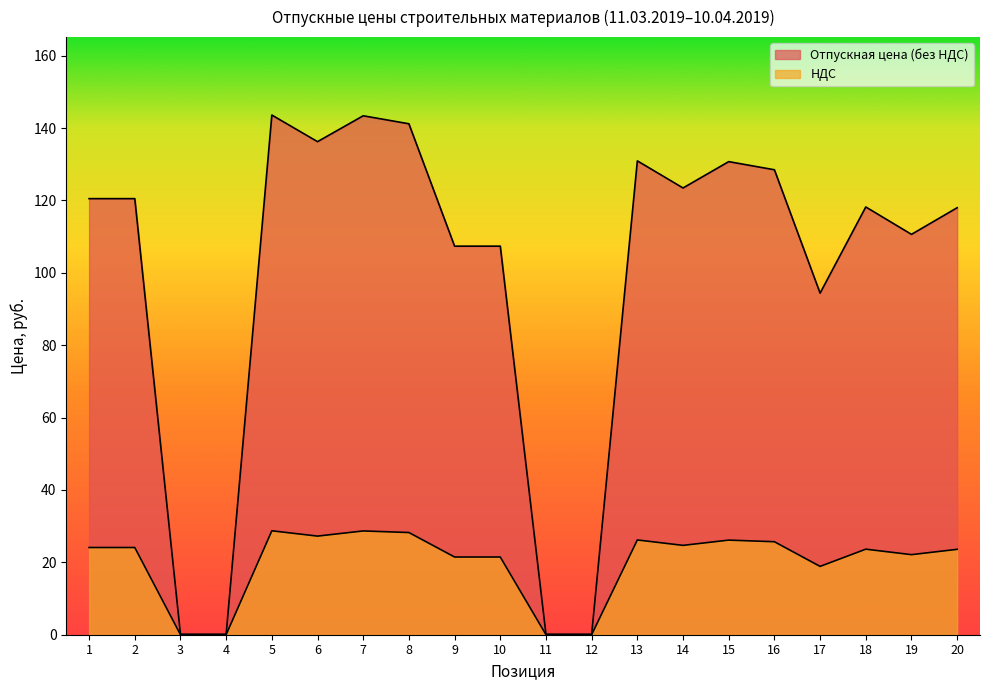

What is the maximum value shown in the chart?

143.6